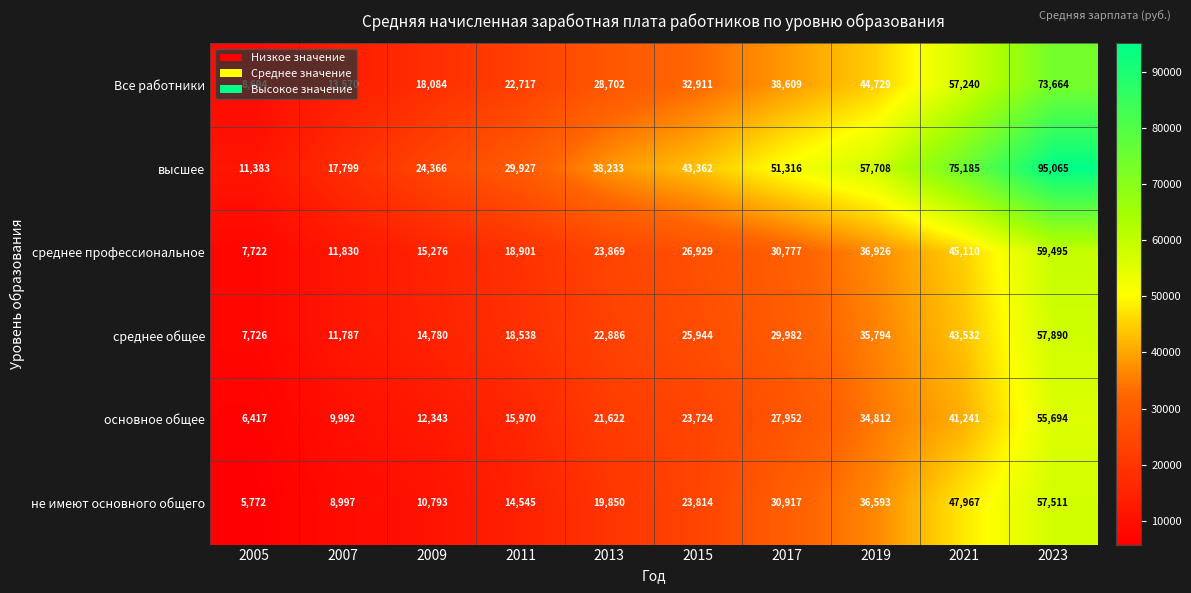

The среднее профессиональное series shows 30777 at 2017. True or false?

True